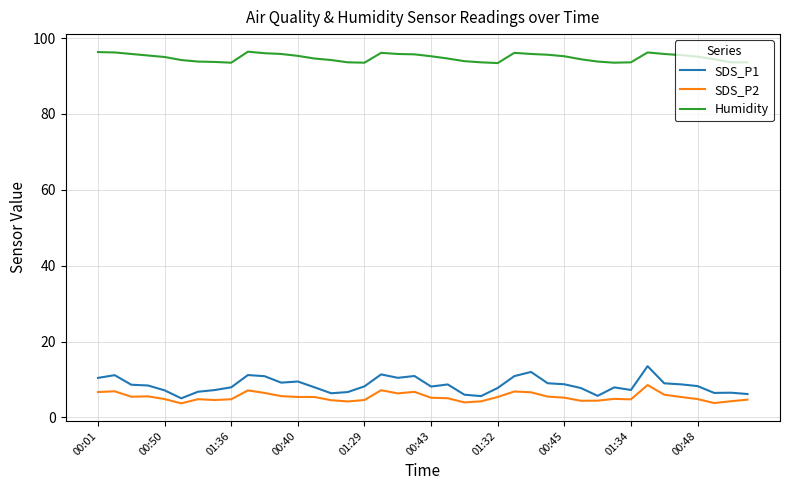

True or false: SDS_P2 and Humidity intersect in this chart.

False